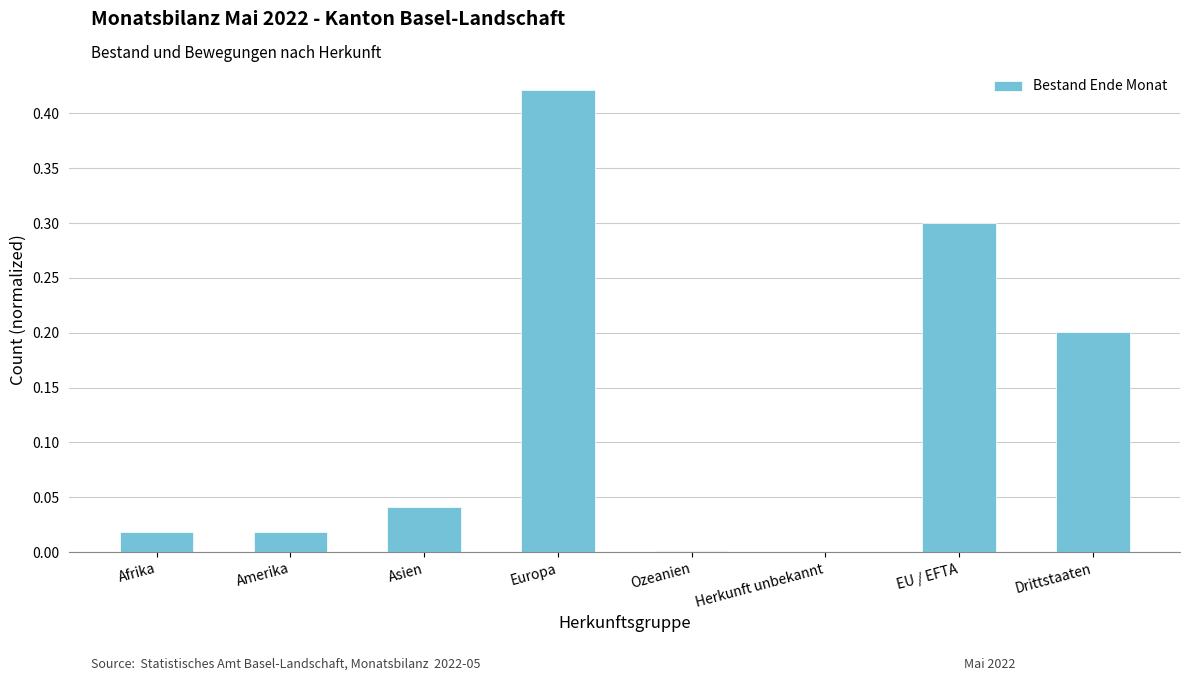

The chart shows a value of 0.0 at Asien. True or false?

True